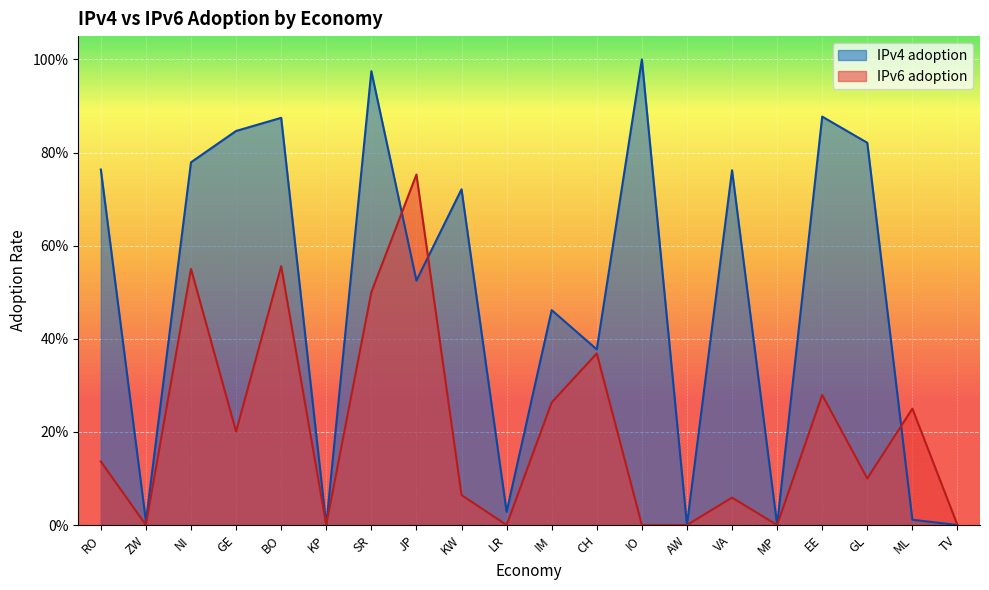

At which category is the sum across all series the highest?

SR